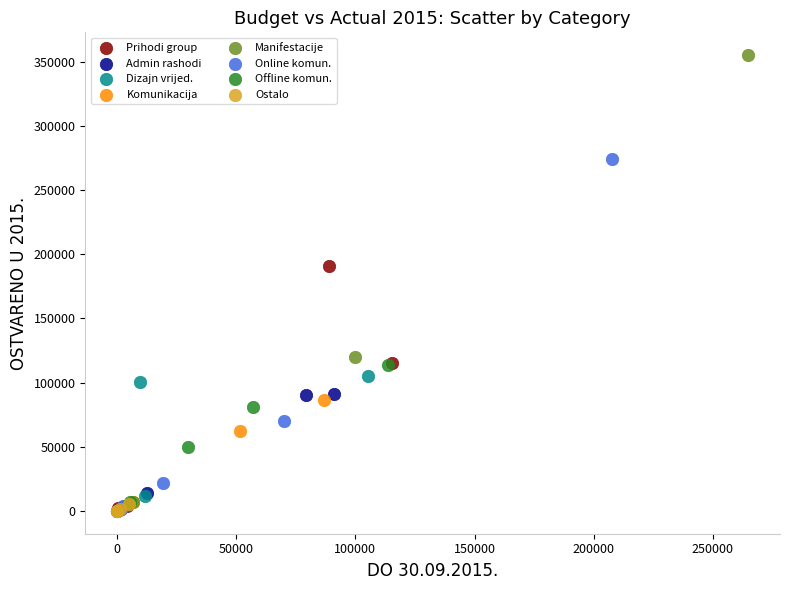

Which series contains the highest Y value?

Manifestacije